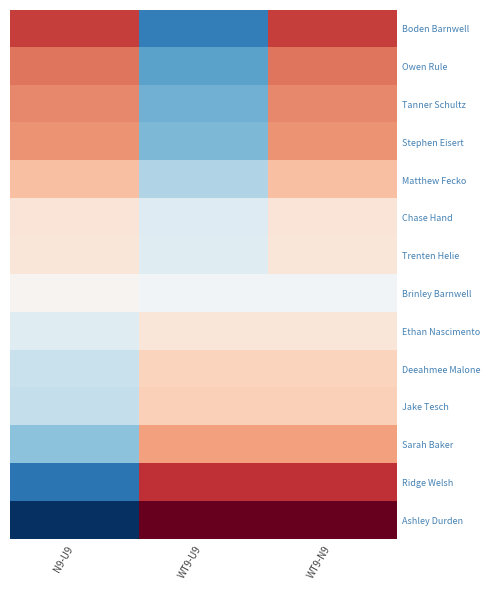

Reading left to right, list all the values displayed in this chart.

Boden Barnwell: N9-U9=1.5	WT9-U9=-1.5	WT9-N9=1.5
Owen Rule: N9-U9=1.1	WT9-U9=-1.1	WT9-N9=1.1
Tanner Schultz: N9-U9=1.0	WT9-U9=-1.0	WT9-N9=1.0
Stephen Eisert: N9-U9=0.9	WT9-U9=-0.9	WT9-N9=0.9
Matthew Fecko: N9-U9=0.6	WT9-U9=-0.6	WT9-N9=0.6
Chase Hand: N9-U9=0.3	WT9-U9=-0.3	WT9-N9=0.3
Trenten Helie: N9-U9=0.3	WT9-U9=-0.3	WT9-N9=0.3
Brinley Barnwell: N9-U9=0.1	WT9-U9=-0.1	WT9-N9=-0.1
Ethan Nascimento: N9-U9=-0.3	WT9-U9=0.3	WT9-N9=0.3
Deeahmee Malone: N9-U9=-0.5	WT9-U9=0.5	WT9-N9=0.5
Jake Tesch: N9-U9=-0.5	WT9-U9=0.5	WT9-N9=0.5
Sarah Baker: N9-U9=-0.9	WT9-U9=0.9	WT9-N9=0.9
Ridge Welsh: N9-U9=-1.5	WT9-U9=1.5	WT9-N9=1.5
Ashley Durden: N9-U9=-2.1	WT9-U9=2.1	WT9-N9=2.1